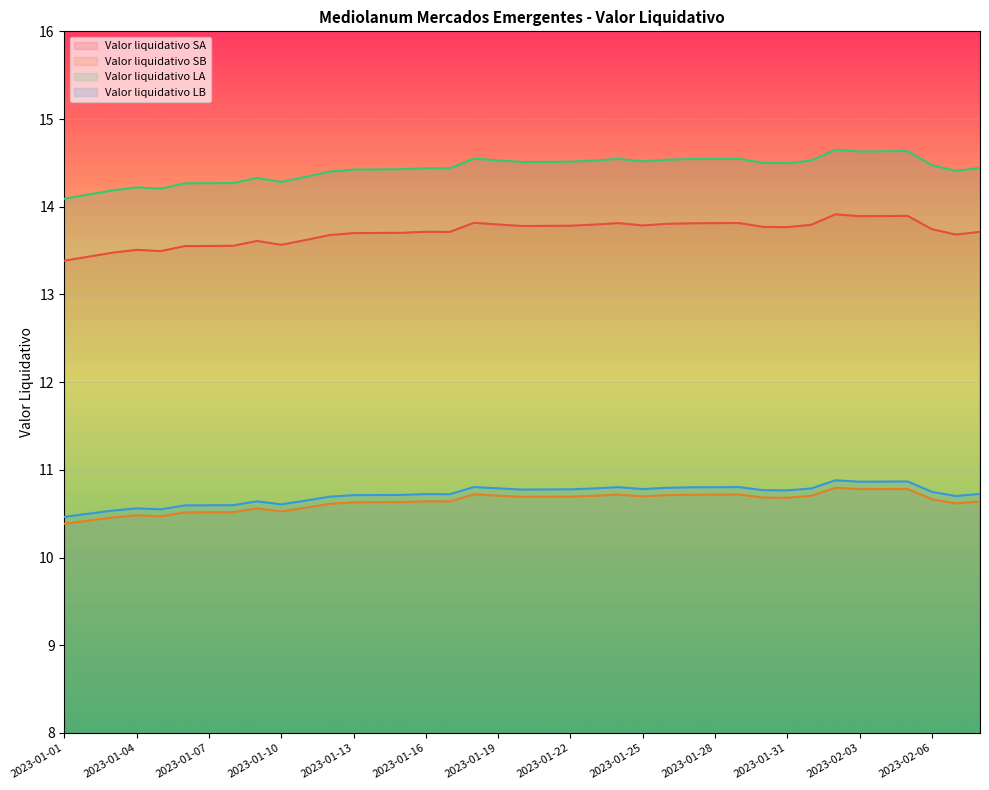

What is the spread (max minus min) of values at 2023-01-02?

3.7